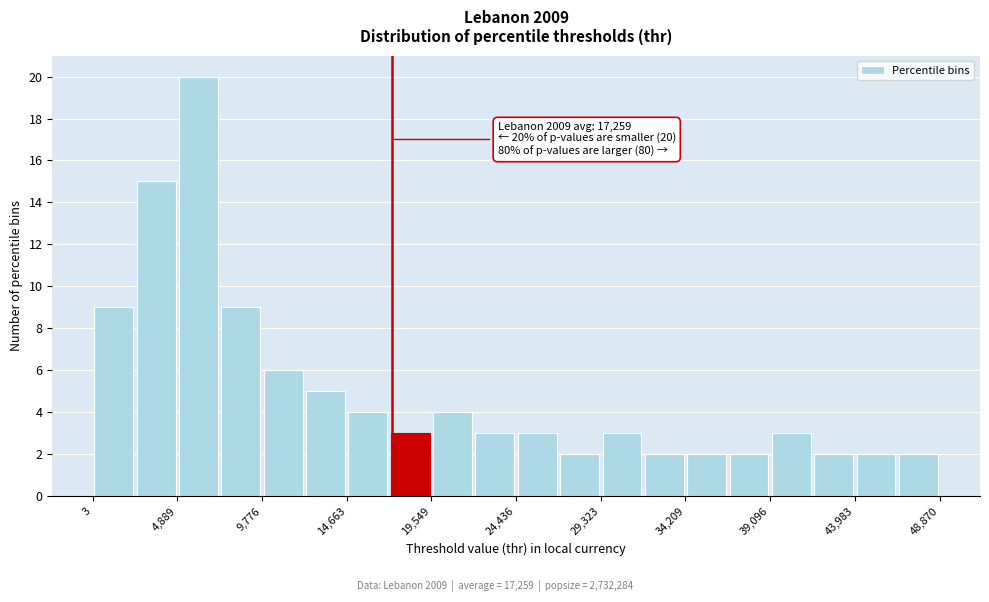

Which range on the x-axis has the tallest bar?

5000 to 7500